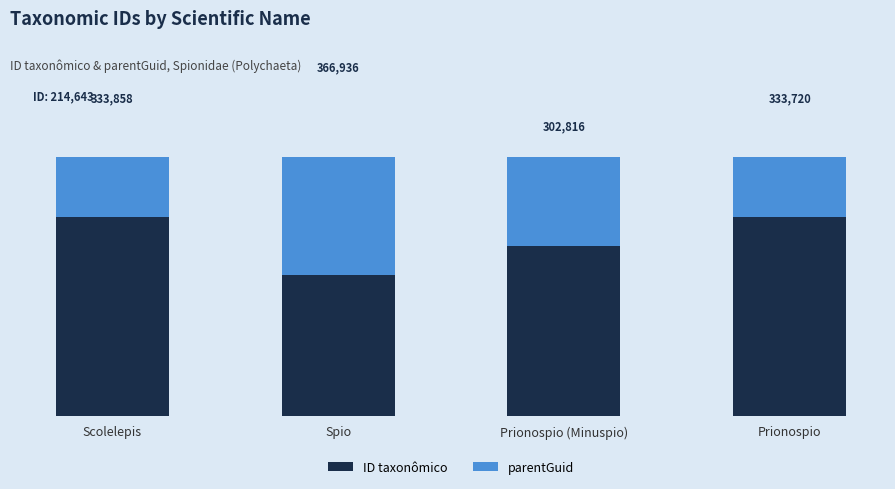

Reading left to right, what are all the values shown in this chart?

ID taxonômico: Scolelepis=214643	Spio=151924	Prionospio (Minuspio)=183726	Prionospio=214630
parentGuid: Scolelepis=119215	Spio=215012	Prionospio (Minuspio)=119090	Prionospio=119090